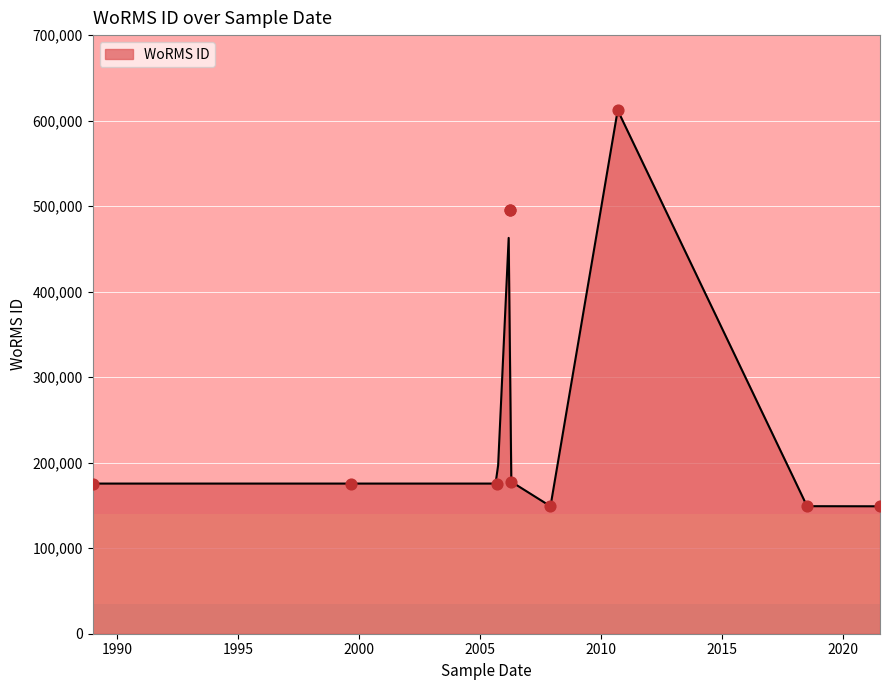

What is the ratio of the value at 1999-09-01 to the value at 2021-07-10?

1.2